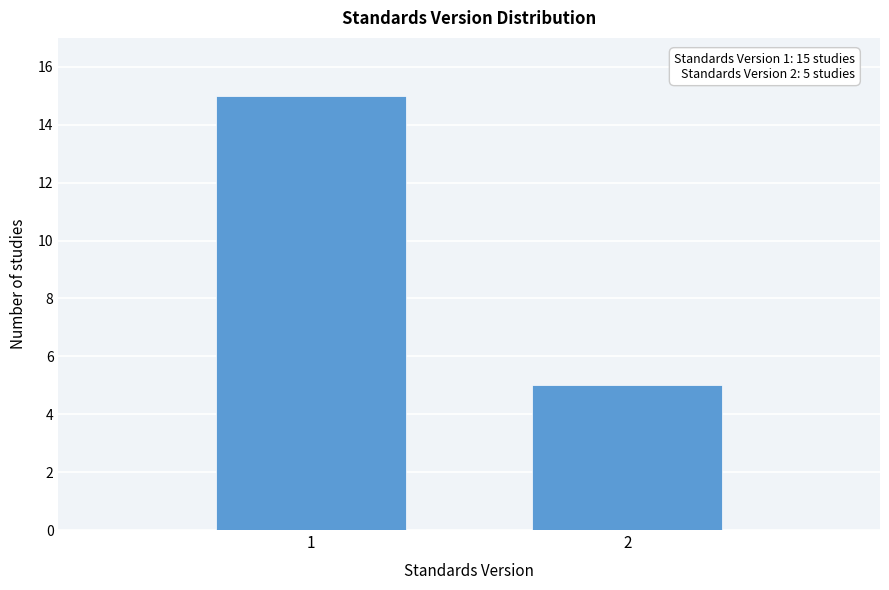

Reading left to right, transcribe all the data shown in this chart.

15	5